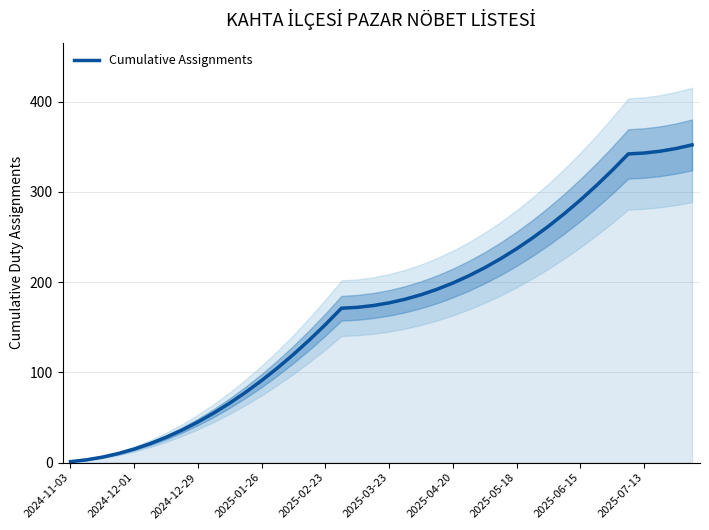

True or false: there are more than 1 points higher than both neighbors.

False